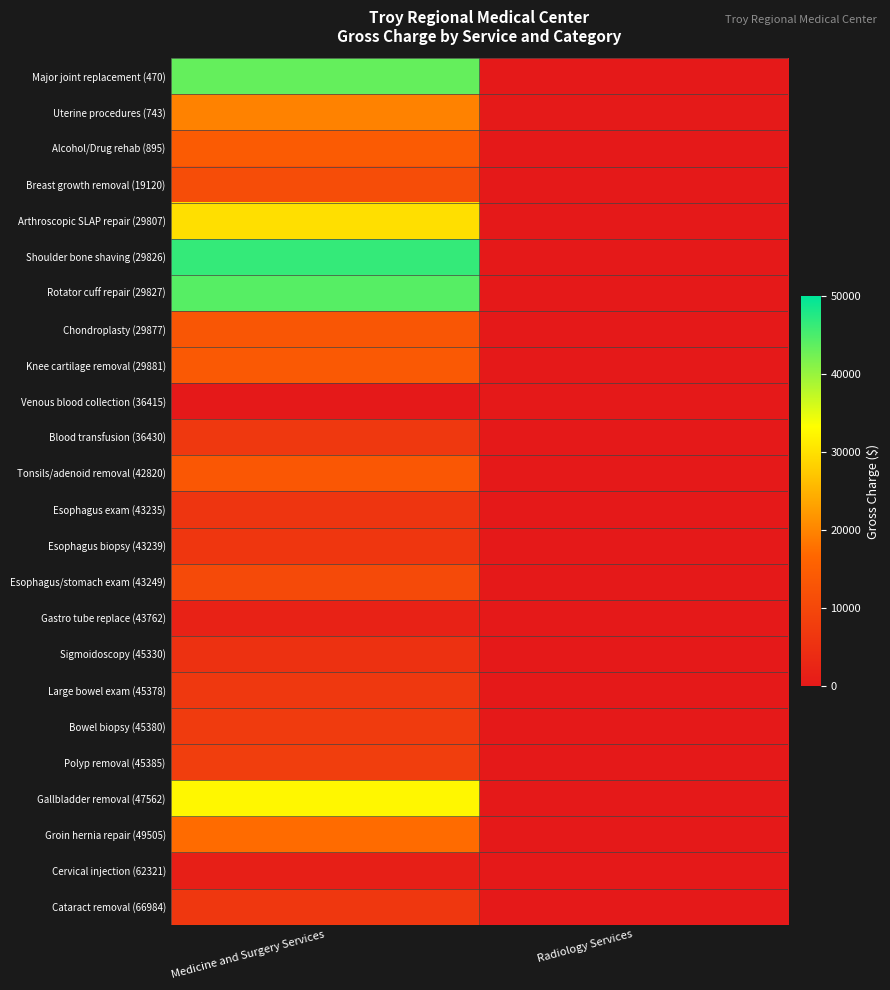

Which label corresponds to the smallest value in the chart?

Radiology Services